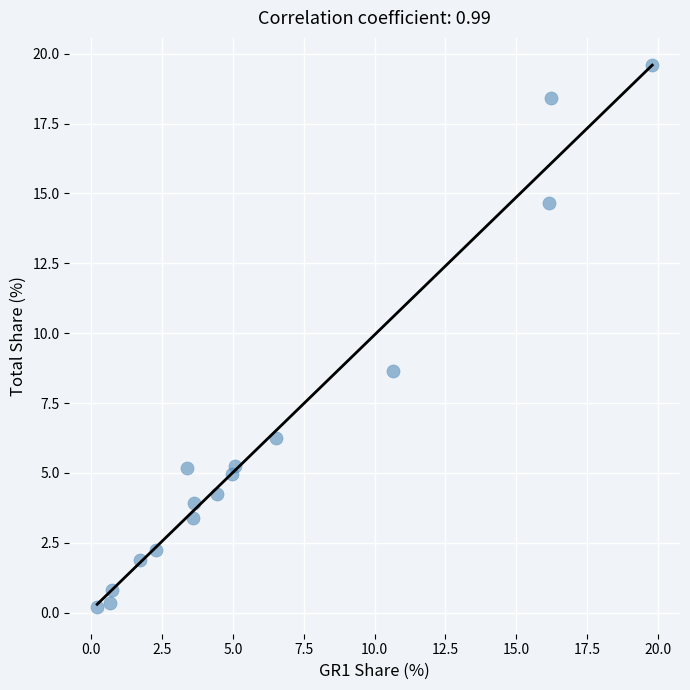

What Y value in the scatter plot is closest to 9?

8.7